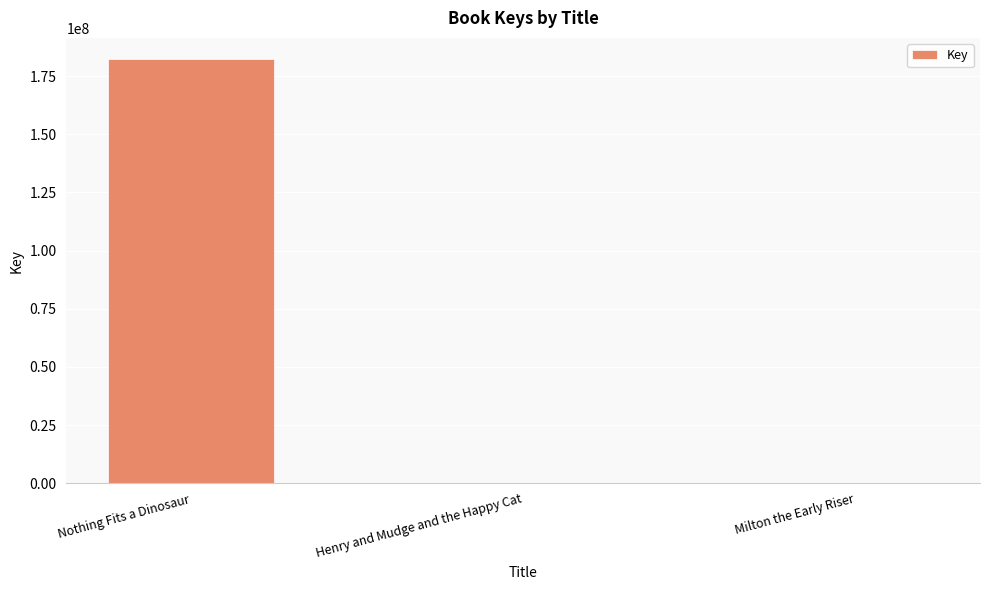

What is the maximum value shown in the chart?

182370118